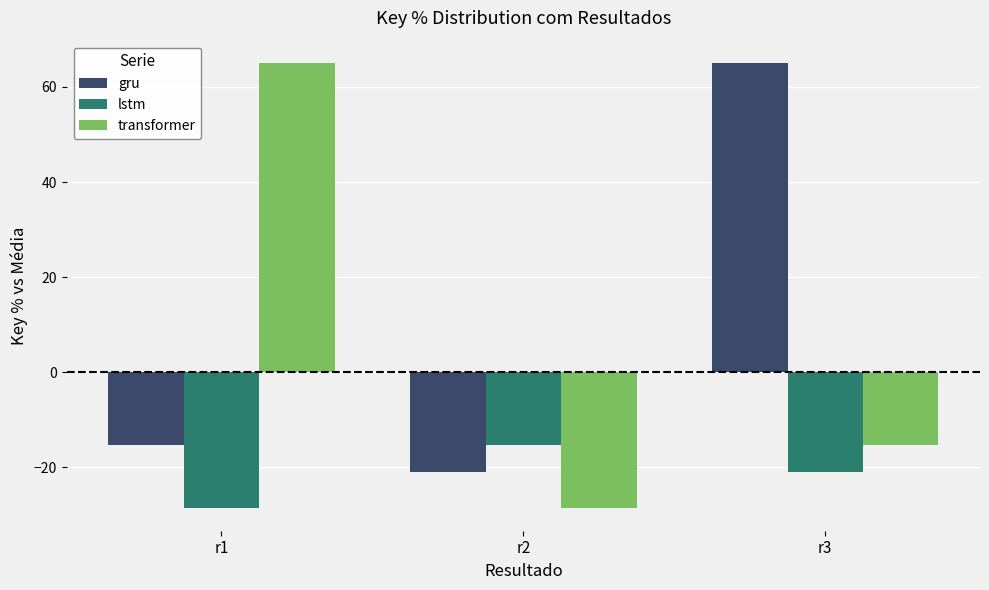

What is the approximate value of gru at r3?

65.1